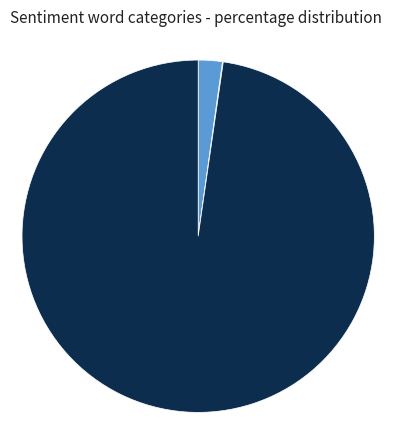

Is there any slice that represents more than half of the pie?

Yes